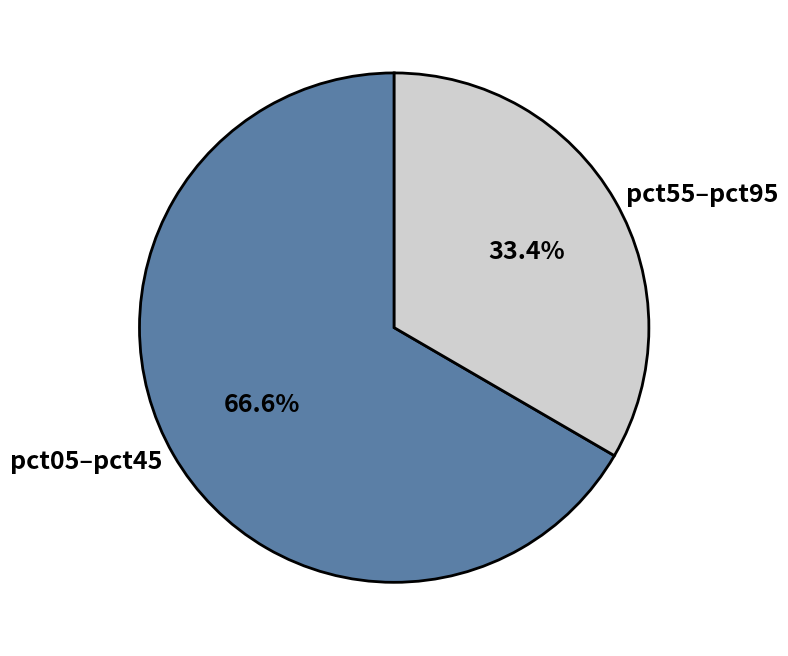

Rank the categories by value from lowest to highest.

pct55–pct95, pct05–pct45